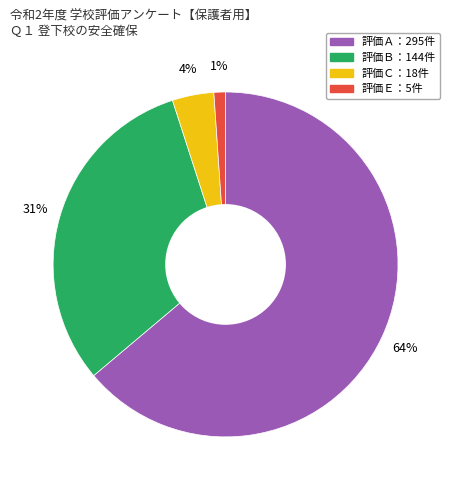

How many segments does this pie chart have?

4